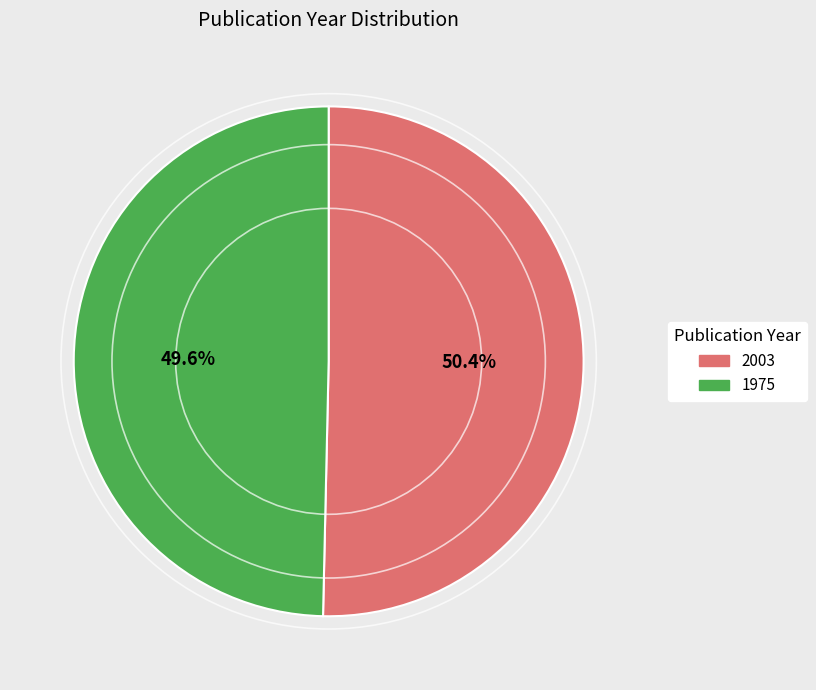

True or false: 2003 accounts for 40% of the total.

False